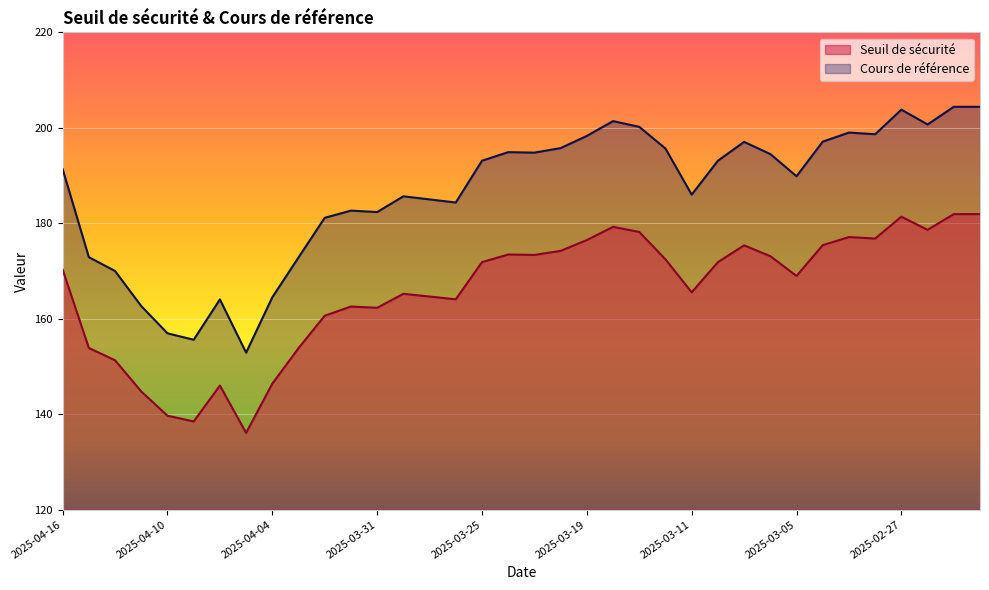

At which category is the sum across all series the highest?

2025-02-25